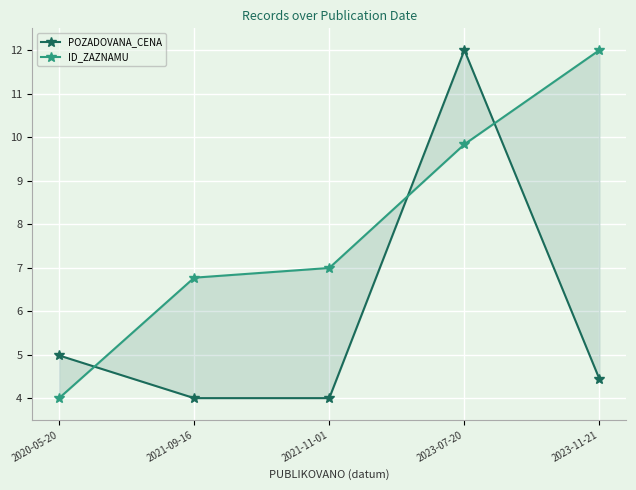

Count the number of categories in the chart.

5